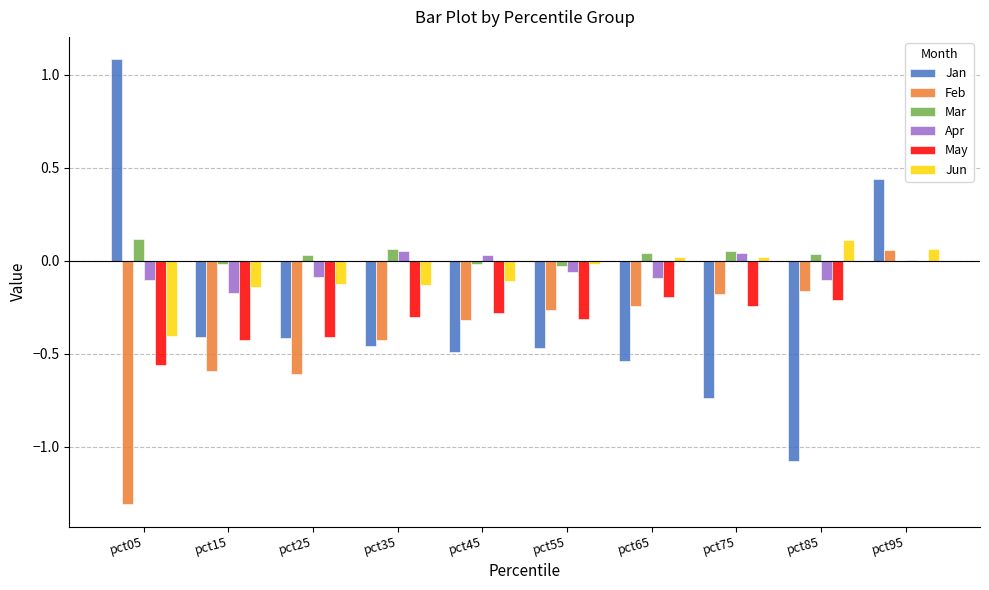

Which series changed the most between pct15 and pct95?

Jan